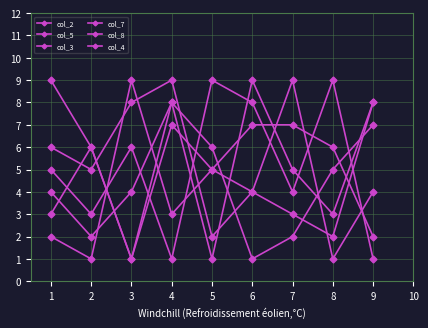

Is it true that col_7 equals 9 at 3?

True